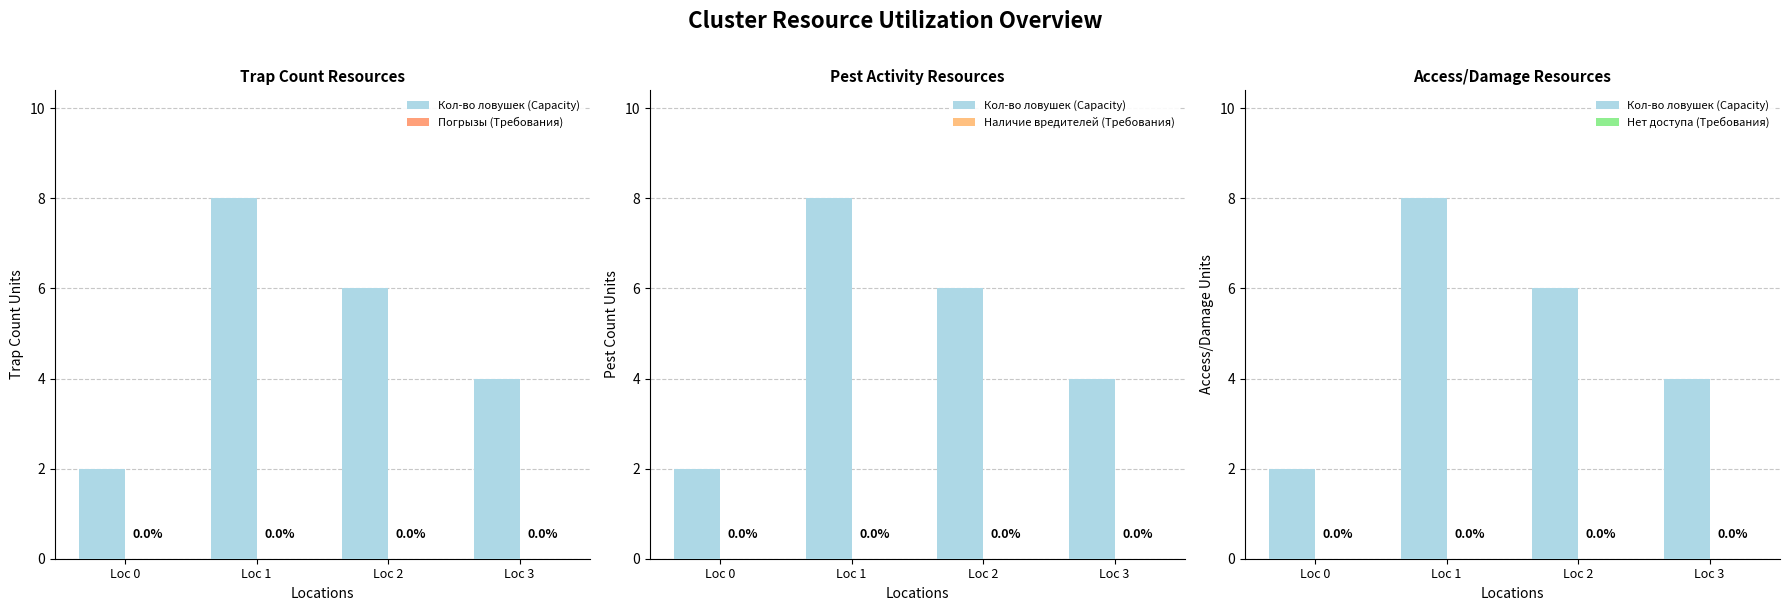

Reading right to left, extract all data points from this chart.

Кол-во ловушек (Capacity): 4	6	8	2
Погрызы (Требования): 0	0	0	0
Наличие вредителей (Требования): 0	0	0	0
Нет доступа (Требования): 0	0	0	0